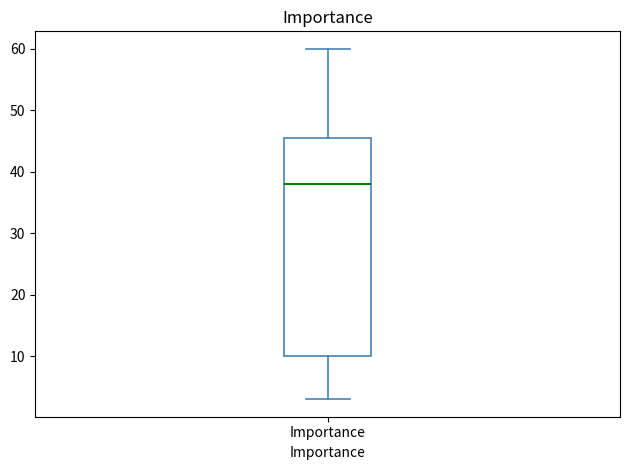

Where does the lower whisker of the box for Importance end on the y-axis? The values are not printed on the chart, so give them approximately, as read against the axis.

3